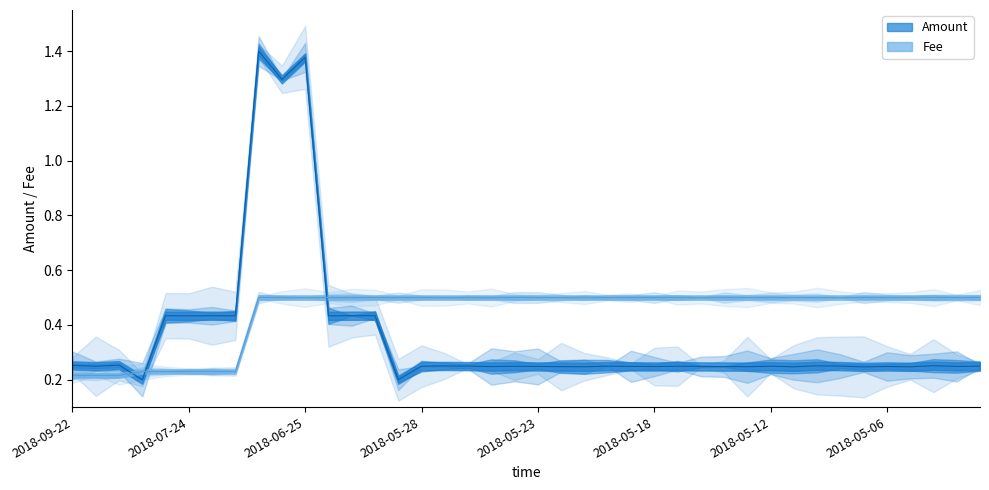

At which category is the sum across all series the highest?

2018-06-29